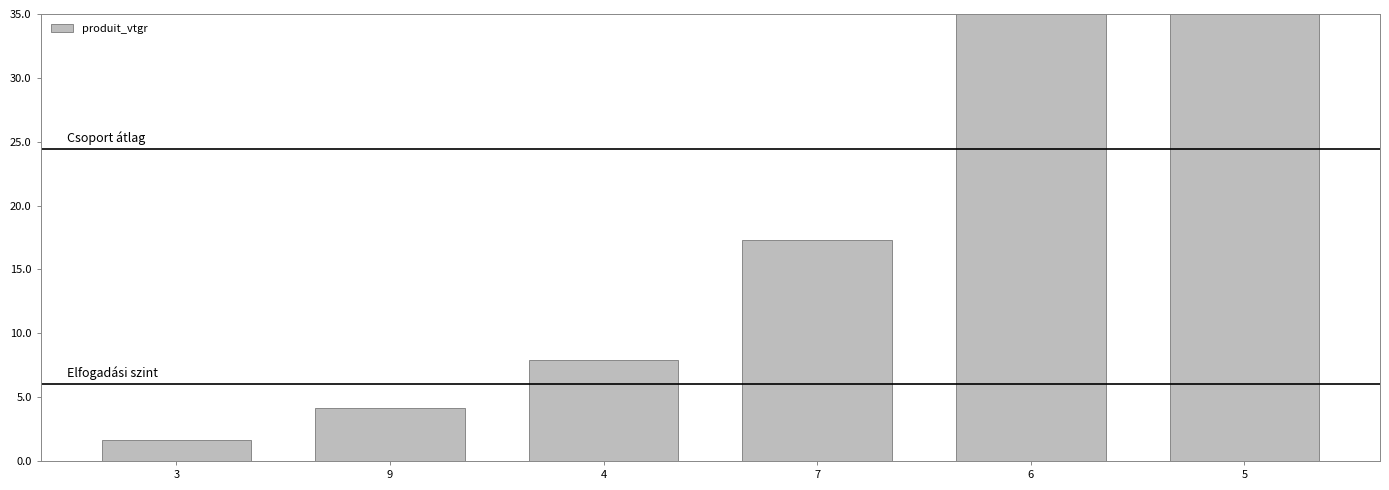

What is the smallest value displayed?

1.7